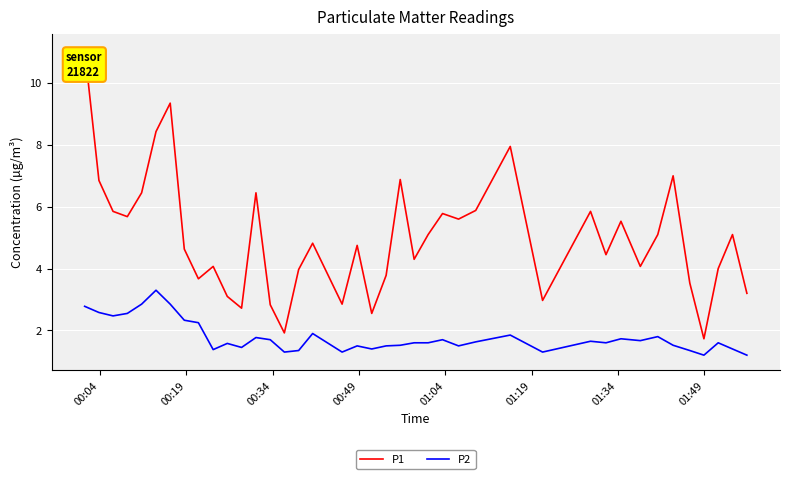

True or false: P2 and P1 intersect in this chart.

False